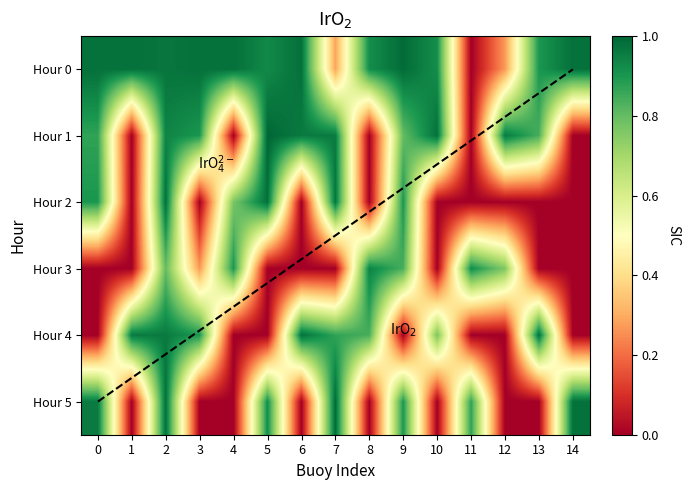

Reading right to left, what are all the values shown in this chart?

0: 14=1.0	13=0.9	12=0.3	11=0.0	10=0.9	9=1.0	8=0.9	7=0.3	6=1.0	5=0.9	4=1.0	3=1.0	2=1.0	1=1.0	0=1.0
1: 14=0.0	13=0.8	12=1.0	11=0.0	10=1.0	9=0.8	8=0.0	7=1.0	6=1.0	5=1.0	4=0.0	3=0.9	2=0.9	1=0.0	0=0.9
2: 14=0.0	13=0.0	12=0.0	11=0.0	10=0.0	9=0.9	8=0.0	7=1.0	6=0.0	5=1.0	4=0.8	3=0.0	2=1.0	1=0.0	0=0.9
3: 14=0.0	13=0.0	12=0.8	11=0.9	10=0.0	9=0.8	8=0.9	7=0.0	6=0.0	5=0.0	4=0.9	3=0.3	2=0.8	1=0.0	0=0.0
4: 14=0.0	13=1.0	12=0.0	11=0.0	10=0.8	9=0.0	8=0.8	7=0.9	6=1.0	5=0.0	4=0.0	3=0.9	2=1.0	1=1.0	0=0.0
5: 14=1.0	13=0.0	12=0.0	11=0.9	10=0.0	9=0.9	8=0.0	7=1.0	6=0.0	5=0.9	4=0.0	3=0.0	2=1.0	1=0.0	0=1.0